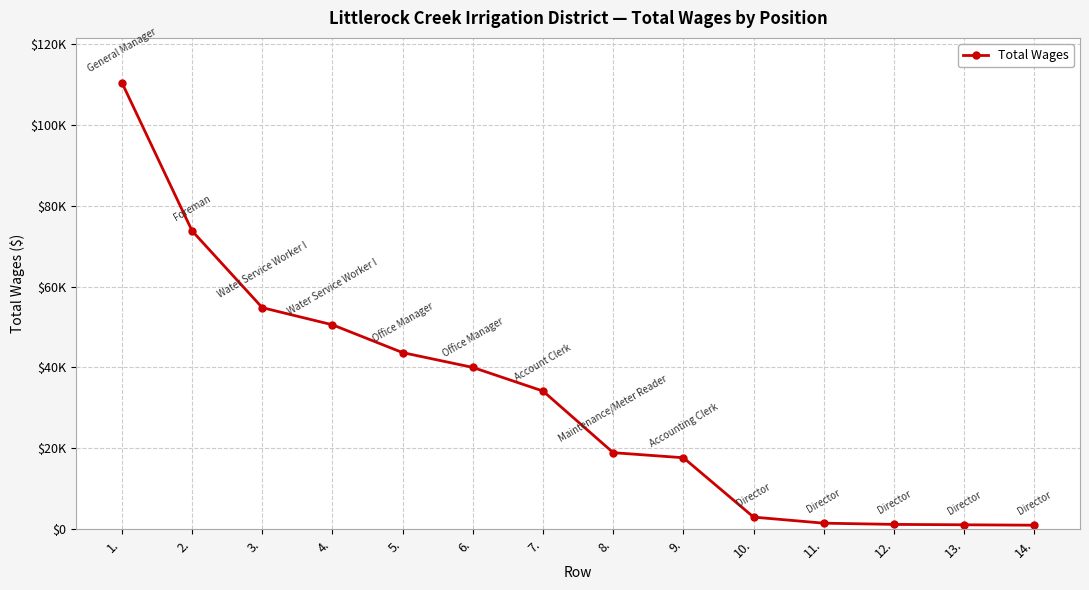

Which has a higher value, 14. or 3.?

3.